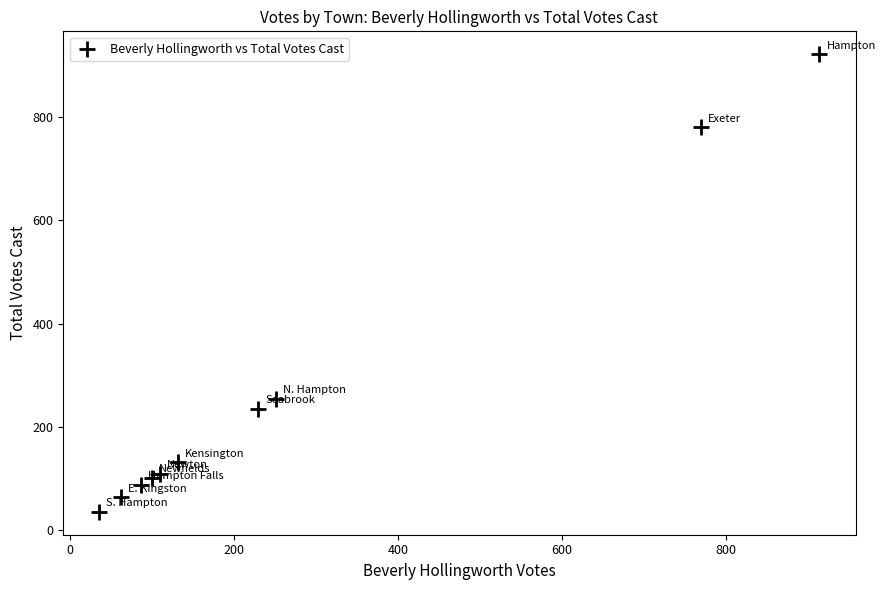

What is the range of X values (max minus min)?

878